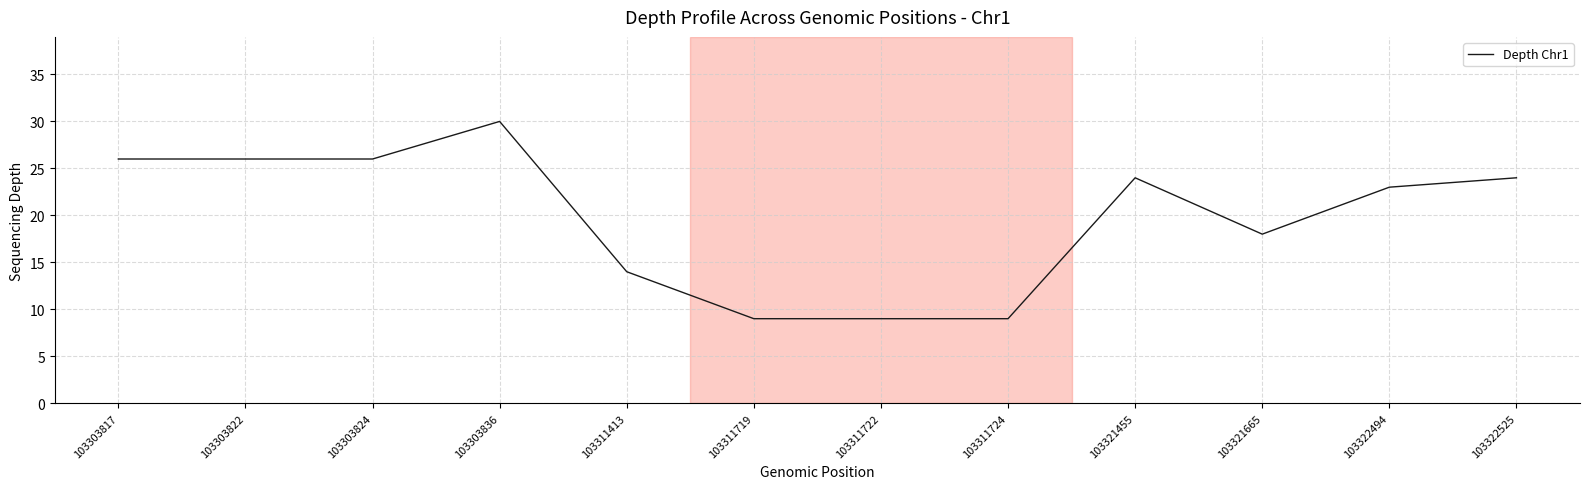

Does the chart display data point markers on the line(s)?

No